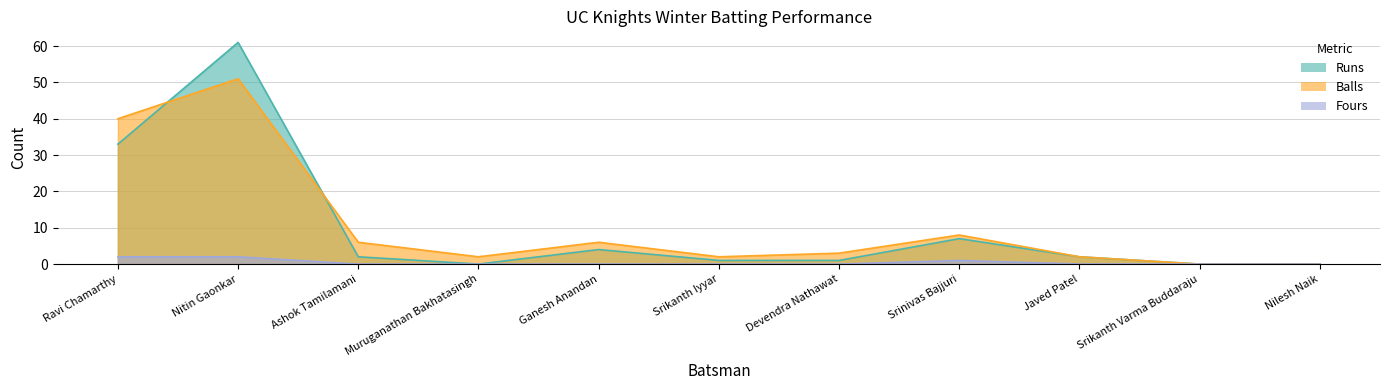

At which category is the sum across all series the highest?

Nitin Gaonkar